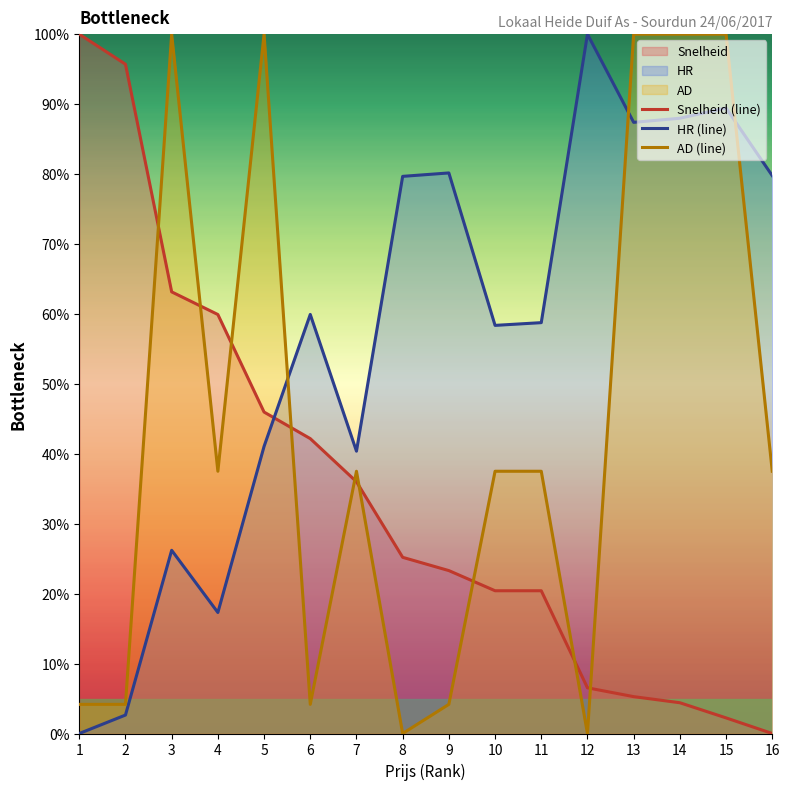

After their last crossing, which series has the higher values: Snelheid (line) or HR (line)?

HR (line)